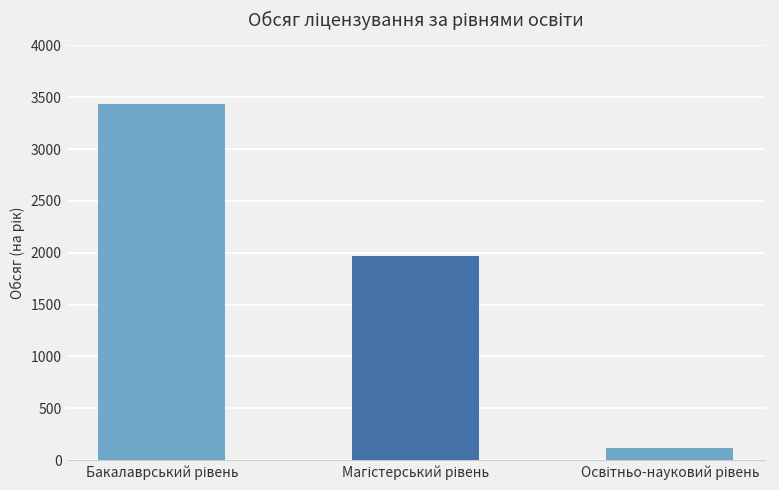

How many categories are shown in the chart?

3